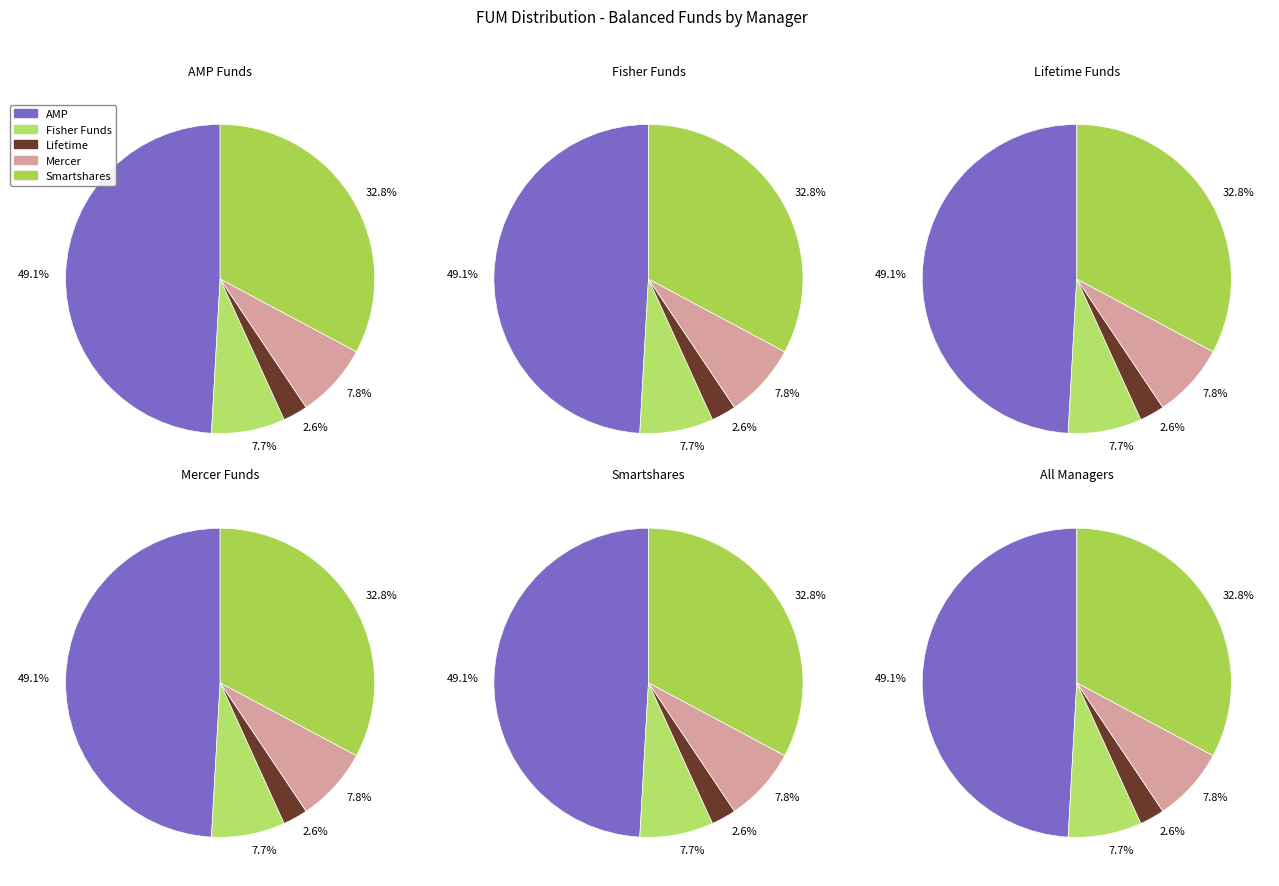

How many slices are in this pie chart?

5